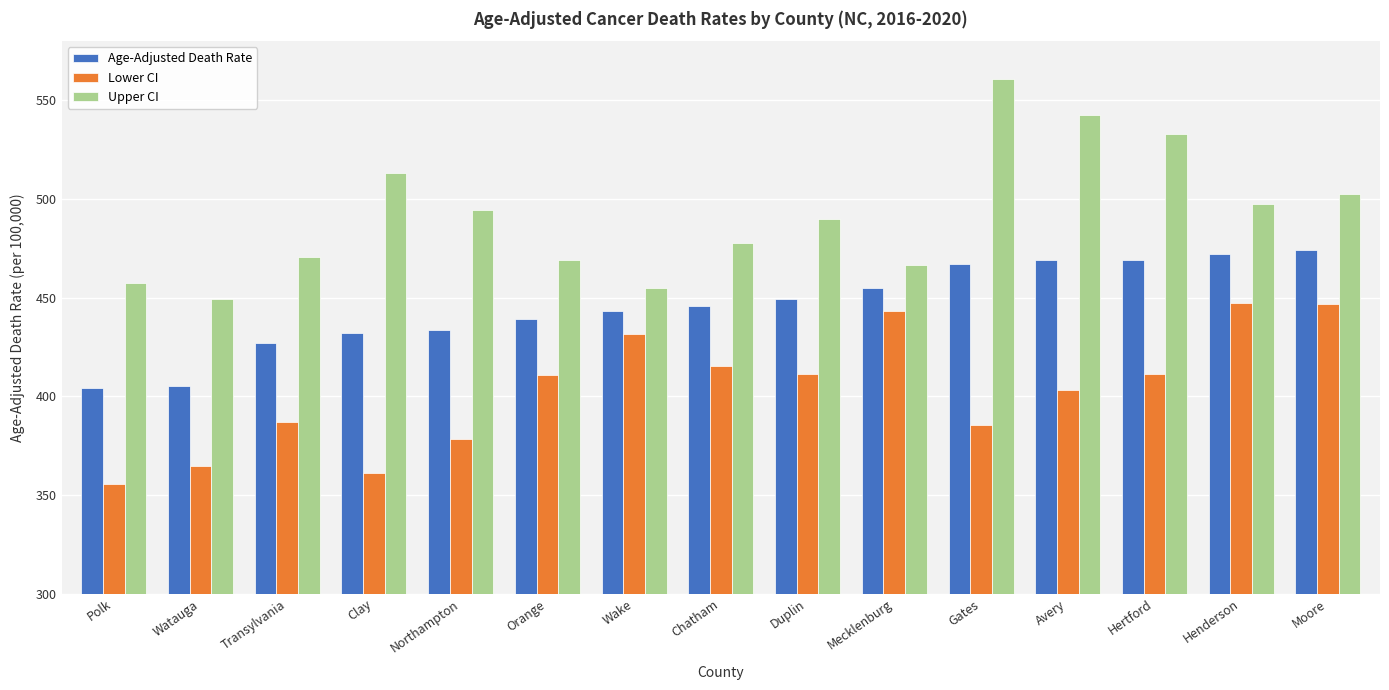

What is the difference between the highest and lowest values at Duplin?

78.8